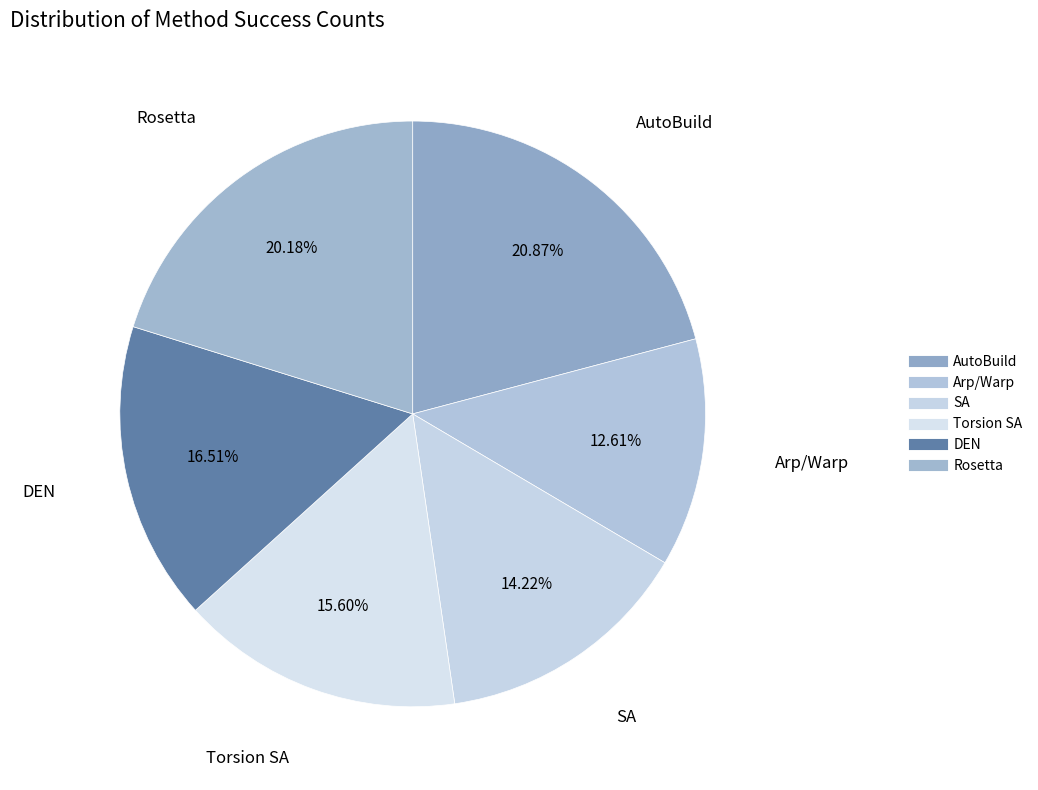

True or false: Rosetta accounts for 31% of the total.

False